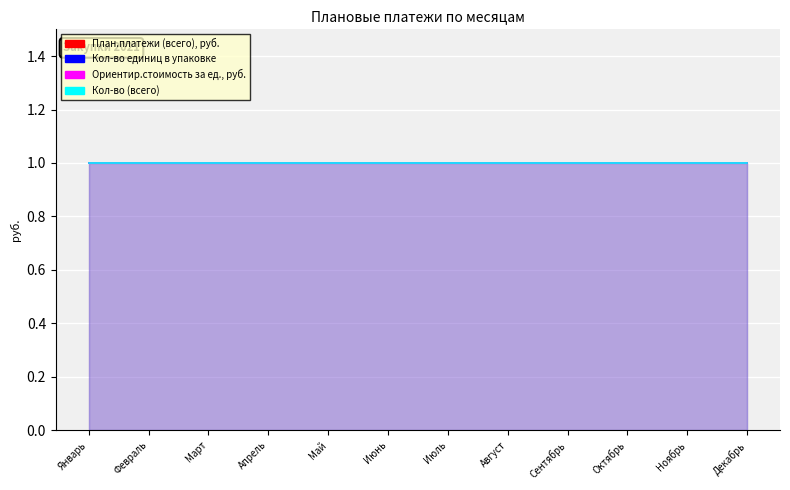

True or false: Кол-во единиц в упаковке and Кол-во (всего) intersect in this chart.

False